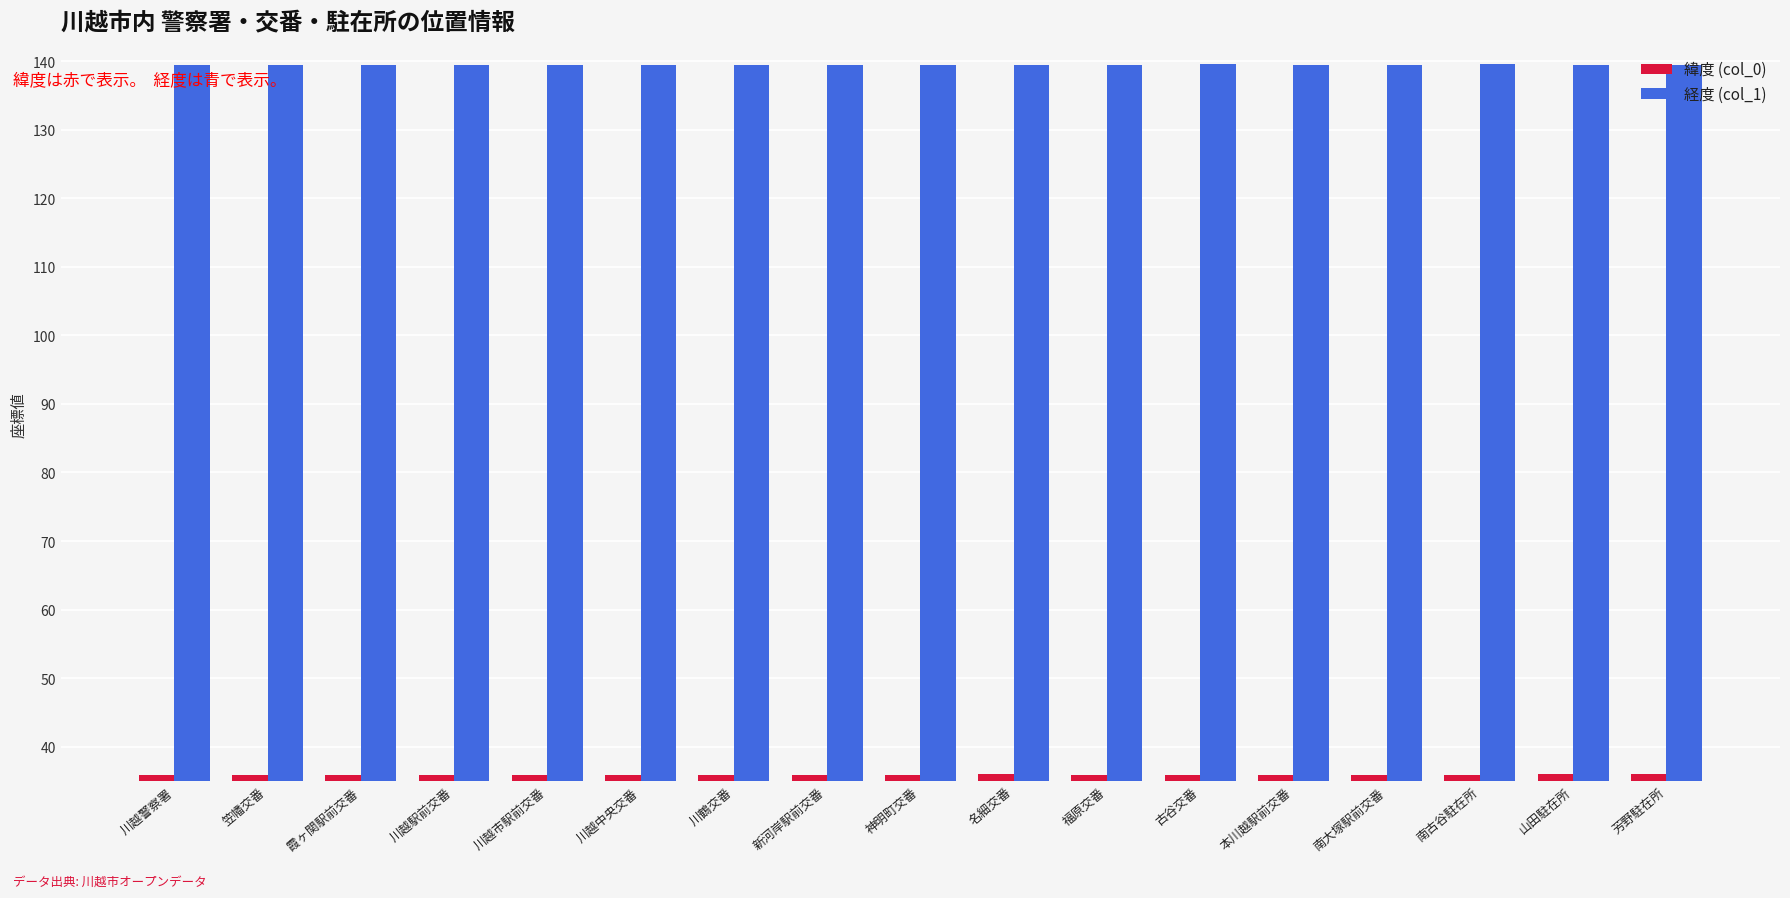

What is the label of the 4th bar from the right?

南大塚駅前交番